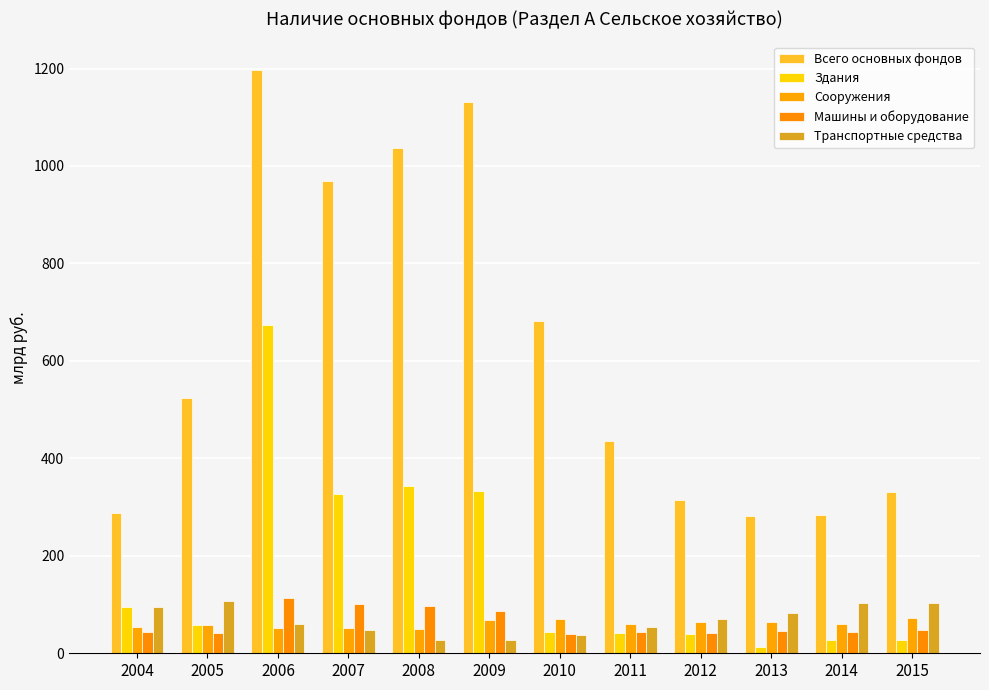

What is the sum of all Здания values?

2021.8